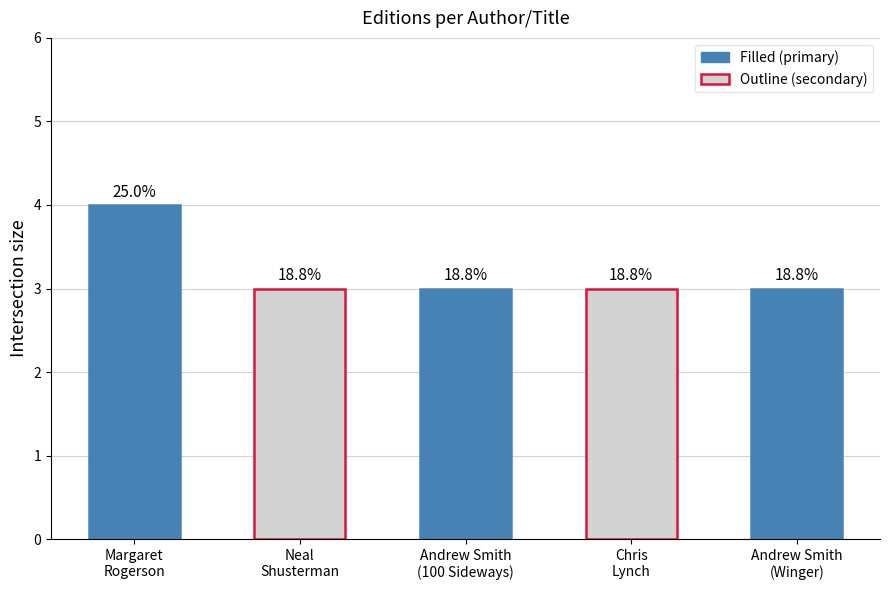

Reading left to right, transcribe all the data shown in this chart.

4	3	3	3	3